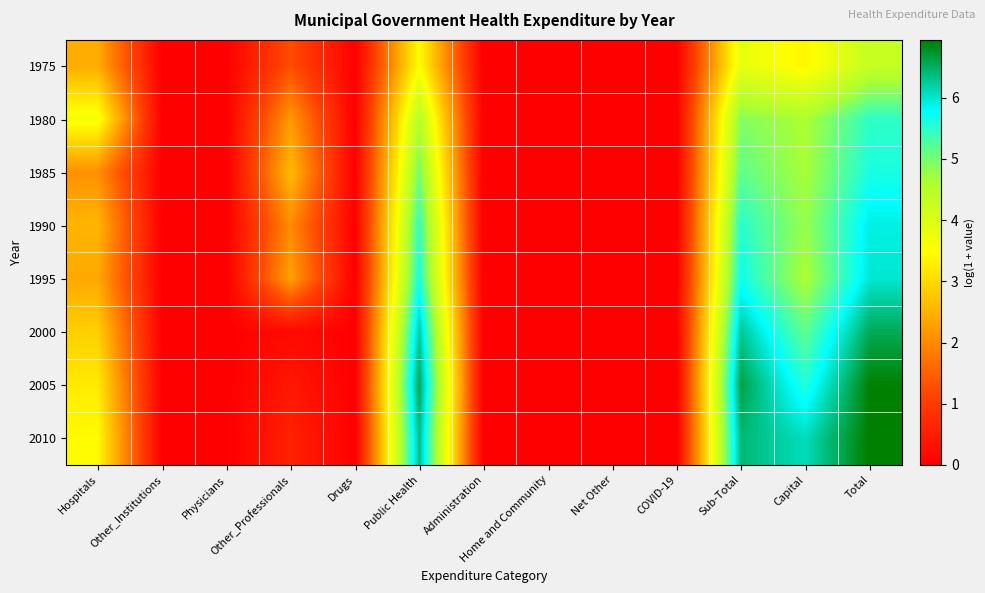

What is the spread (max minus min) of values at Public Health?

3.1